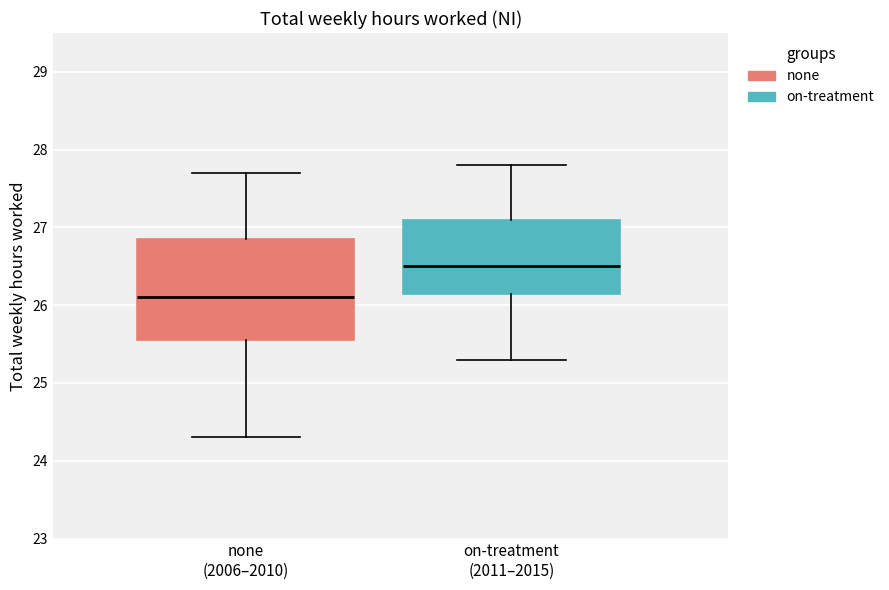

Reading left to right, read every box against the y-axis: the position of its median line, the range the box covers, and the ends of its whiskers. The values are not printed on the chart, so give them approximately, as read against the axis.

none (2006–2010): median 26.1, box 25.6 to 26.9, whiskers 24.3 to 27.7
on-treatment (2011–2015): median 26.5, box 26.2 to 27.1, whiskers 25.3 to 27.8